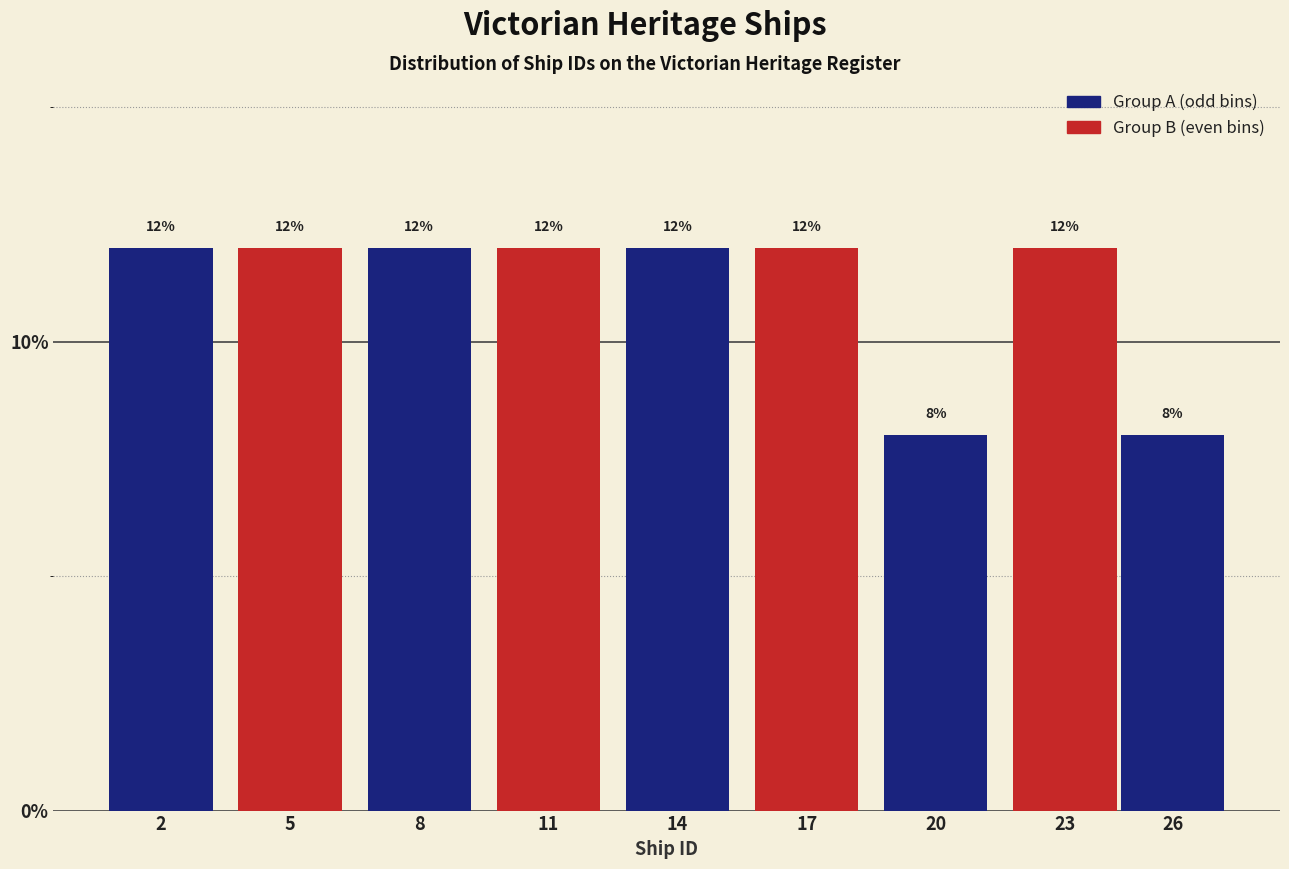

Reading left to right, what are all the values shown in this chart?

2=12	5=12	8=12	11=12	14=12	17=12	20=8	23=12	26=8